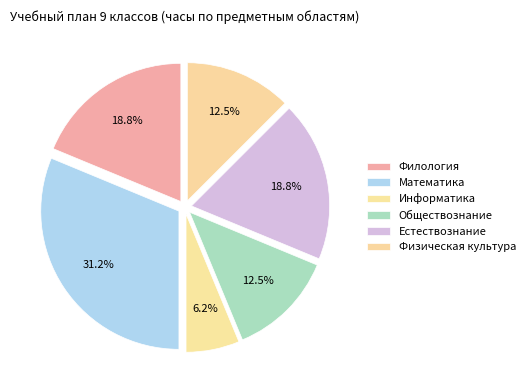

What percentage is the Математика slice, to the nearest percent?

31%